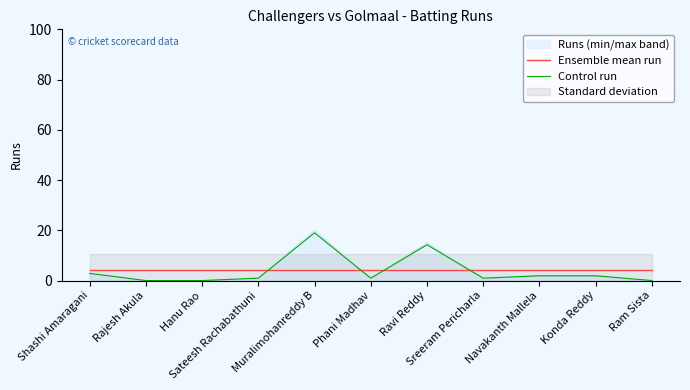

What is the minimum value for Ensemble mean run?

4.1